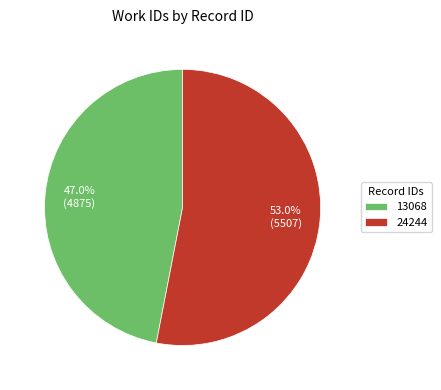

Approximately how many times larger is the value at 13068 compared to 24244?

0.9